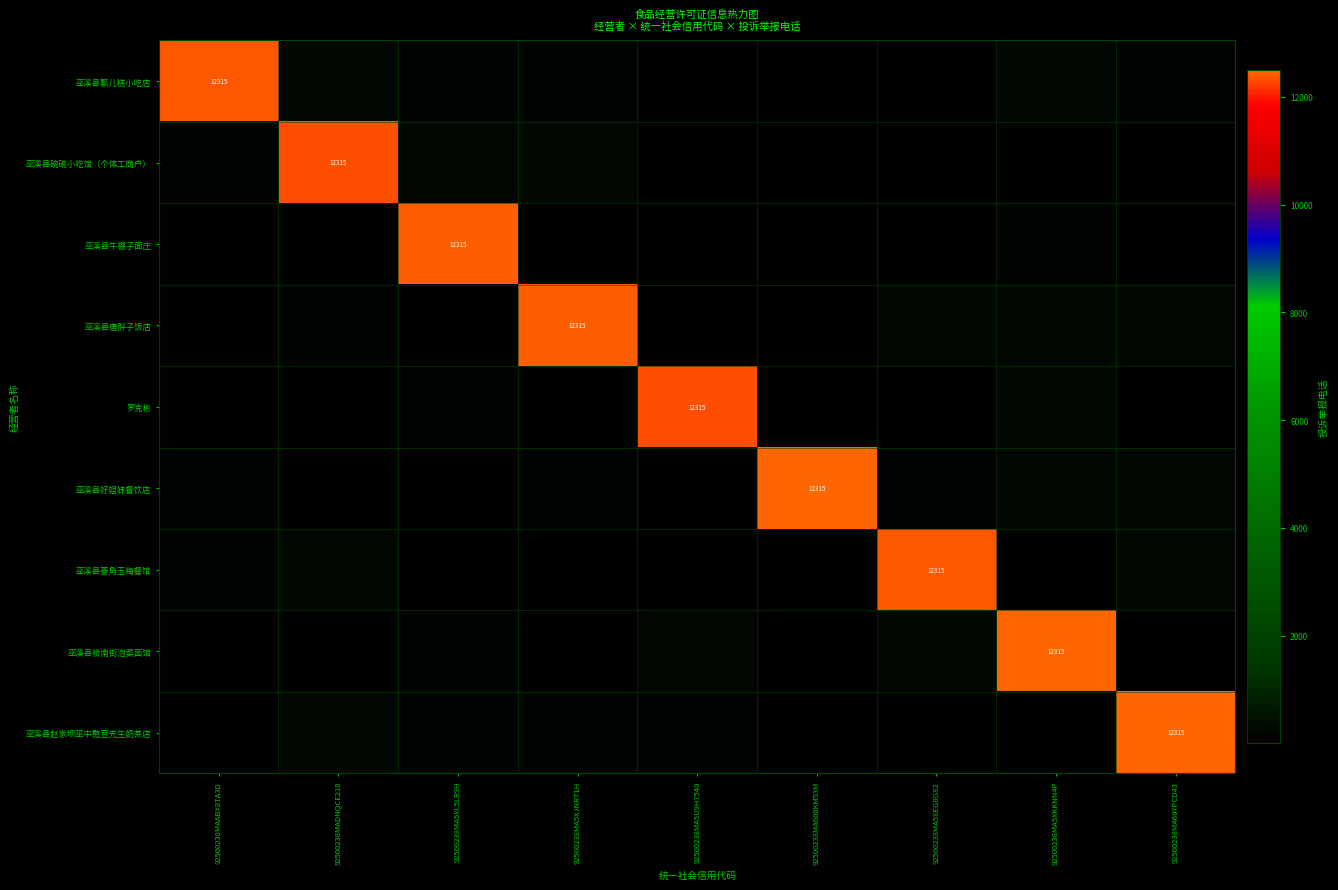

At which label does 巫溪县碗碗小吃馆（个体工商户） reach its peak?

92500238MADNQCE210